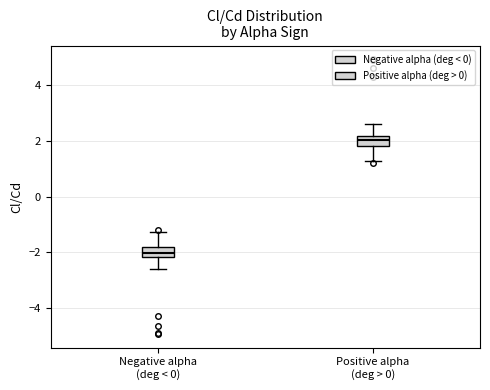

Where does the upper whisker of the box for Positive alpha (deg > 0) end on the y-axis? The values are not printed on the chart, so give them approximately, as read against the axis.

2.6